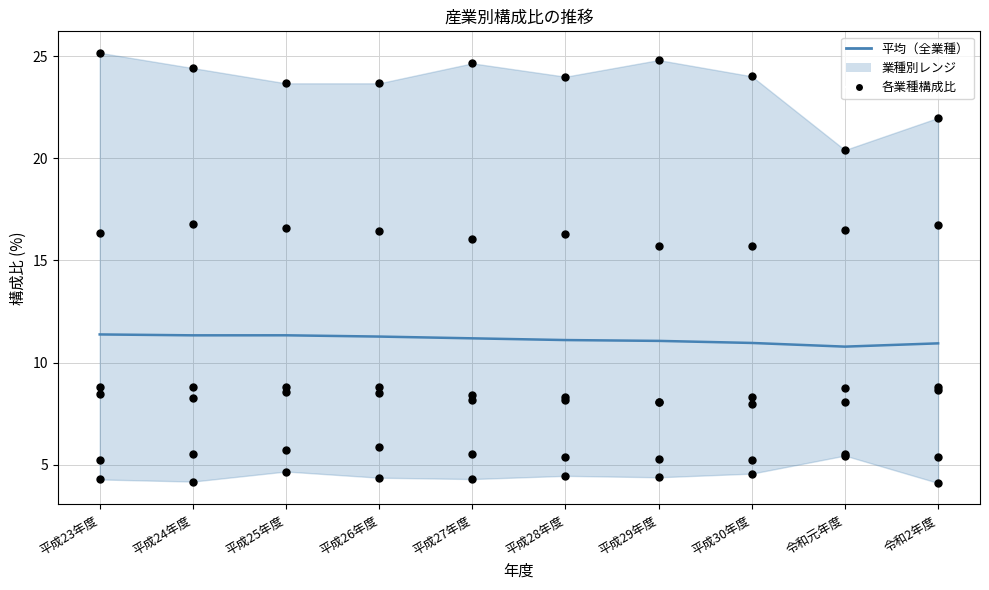

At how many categories does at least one series exceed 17?

10